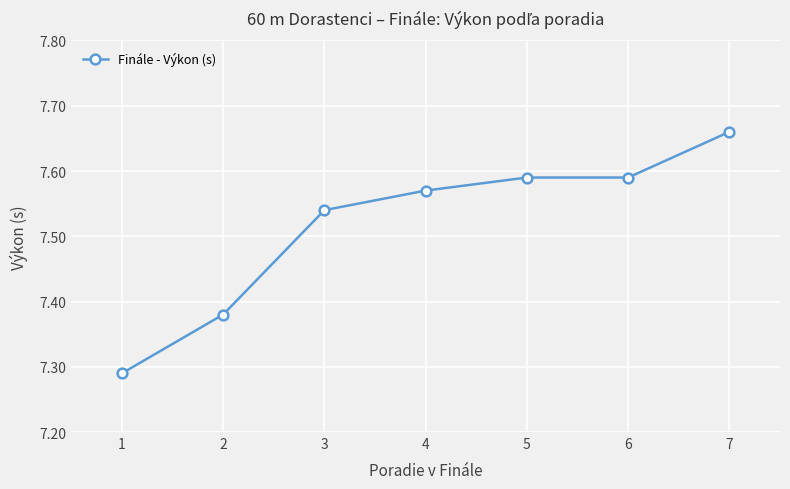

The chart shows a value of 3.4 at 3. True or false?

False